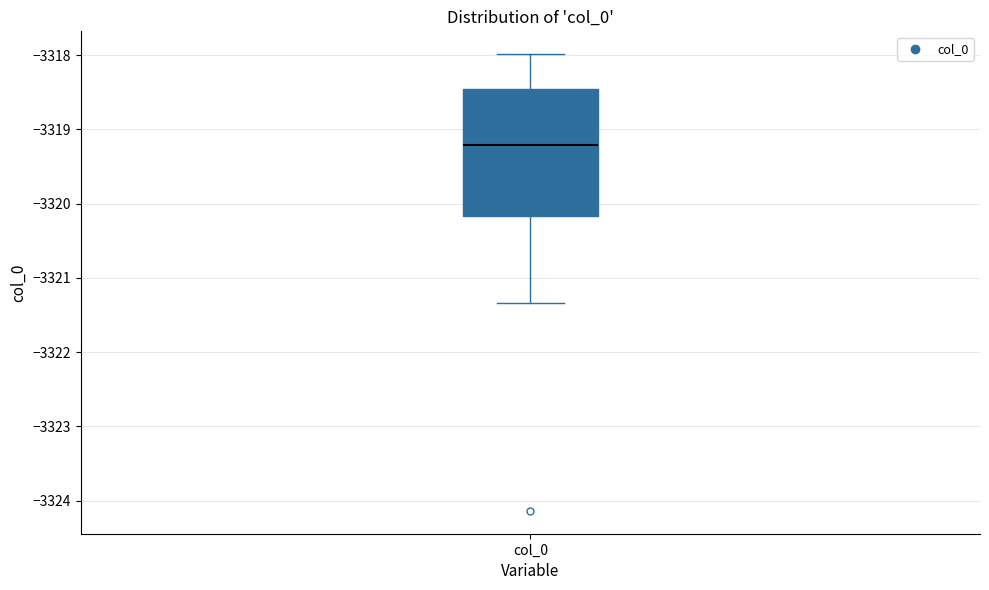

Read this box plot against the y-axis: the position of the median line, the range covered by the box, and the ends of both whiskers. The values are not printed on the chart, so give them approximately, as read against the axis.

median -3319.2, box -3320.2 to -3318.5, whiskers -3321.3 to -3318.0